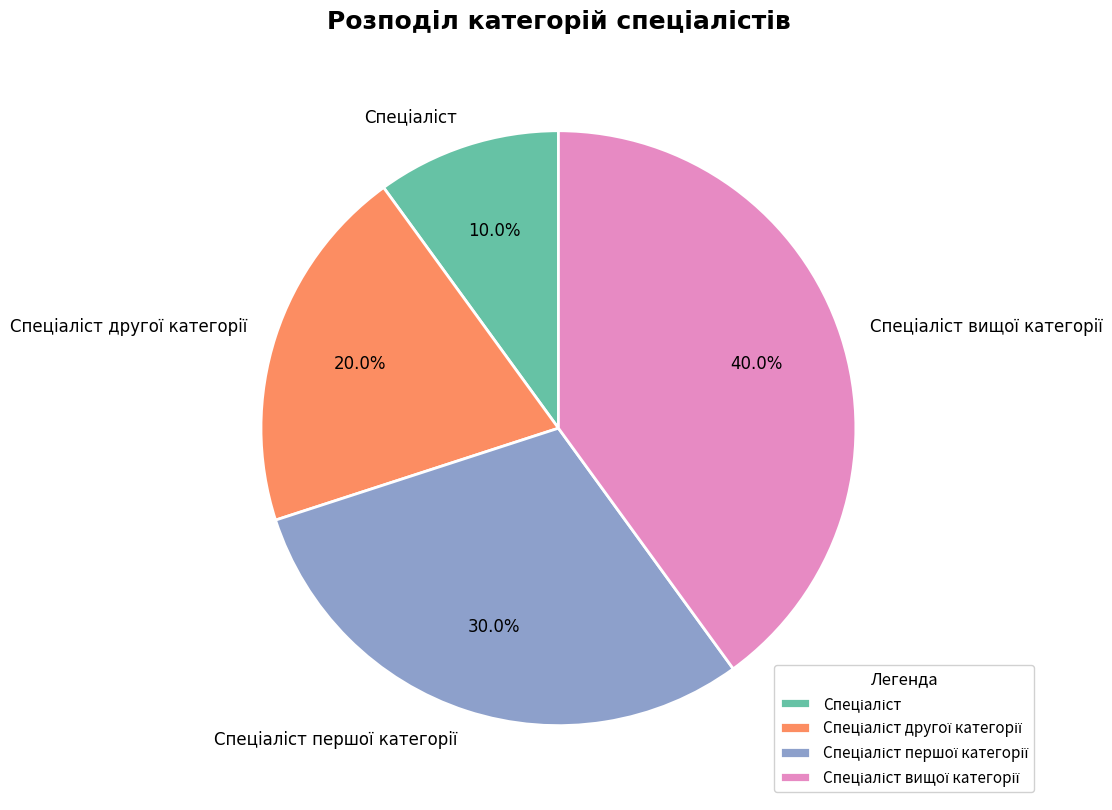

Is there a majority slice in this chart?

No